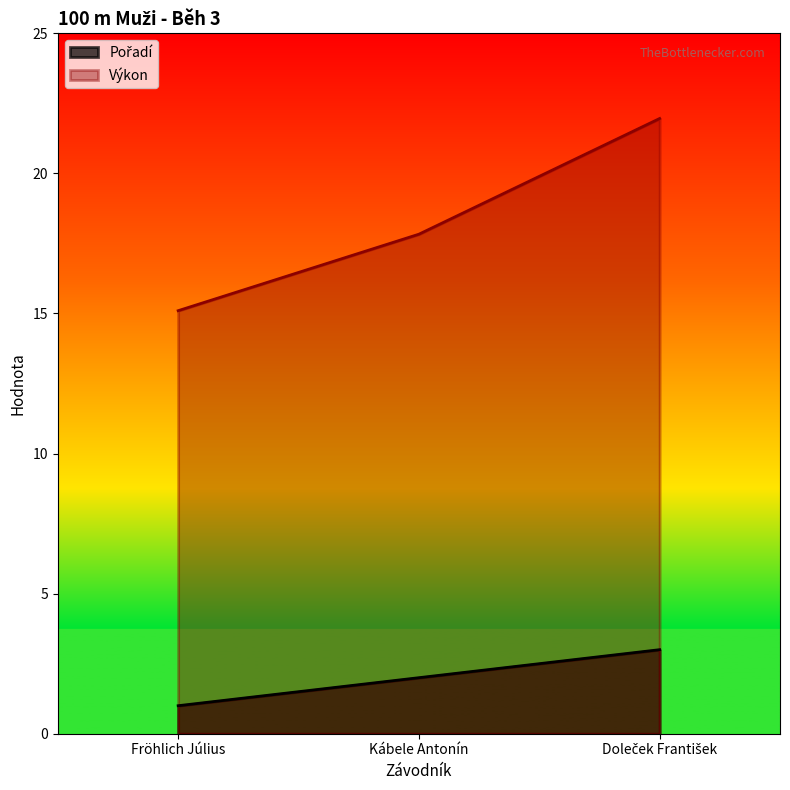

Where does the Výkon series first go above 17?

Kábele Antonín